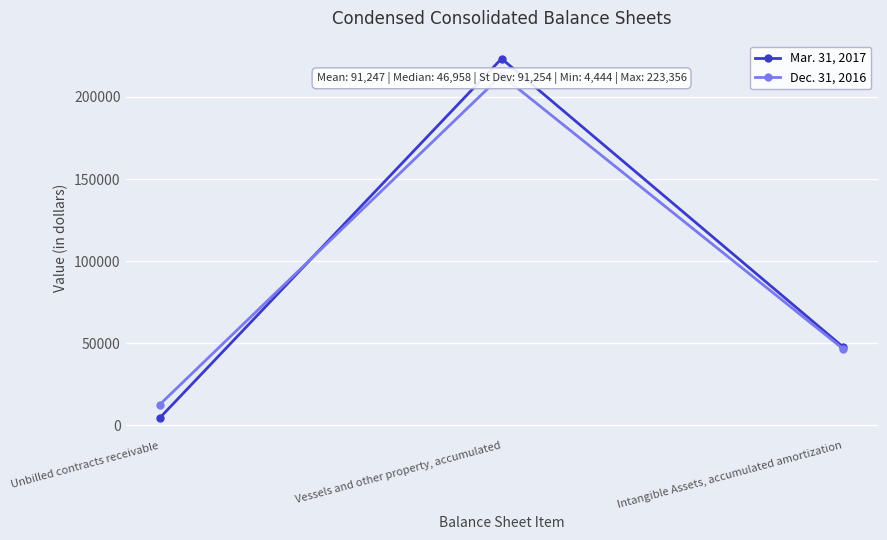

Which series has the largest total across all categories?

Mar. 31, 2017